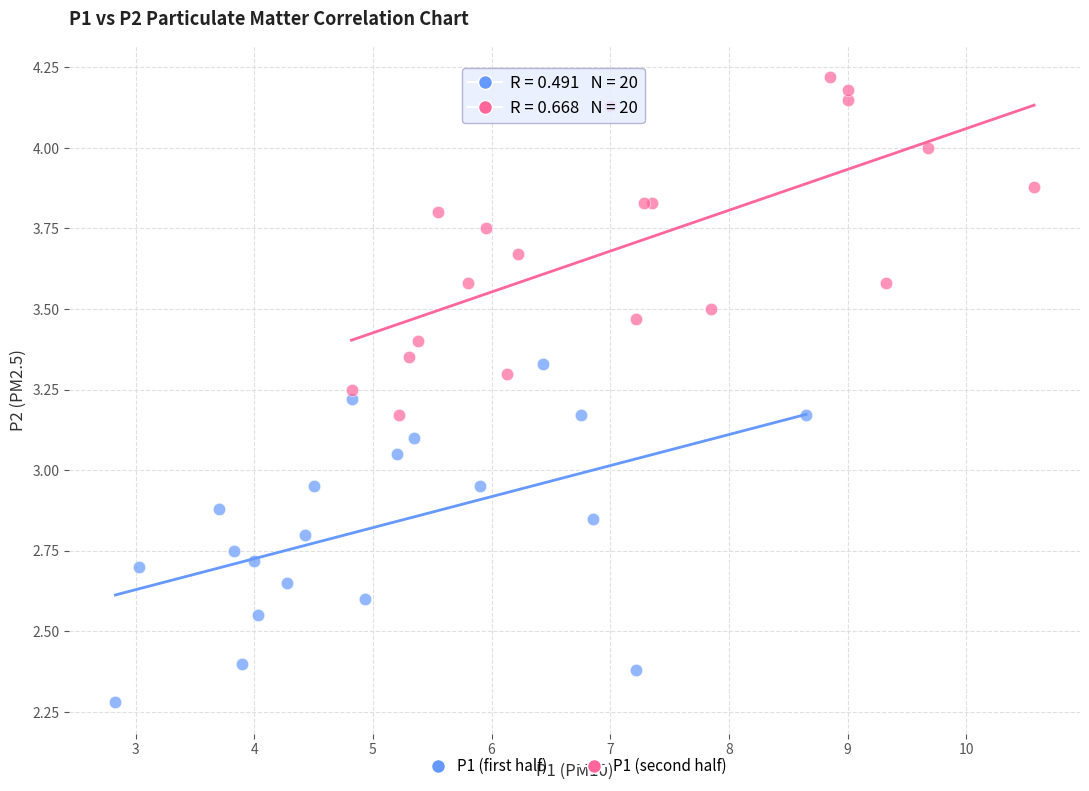

Which series contains the lowest Y value?

P1 (first half)